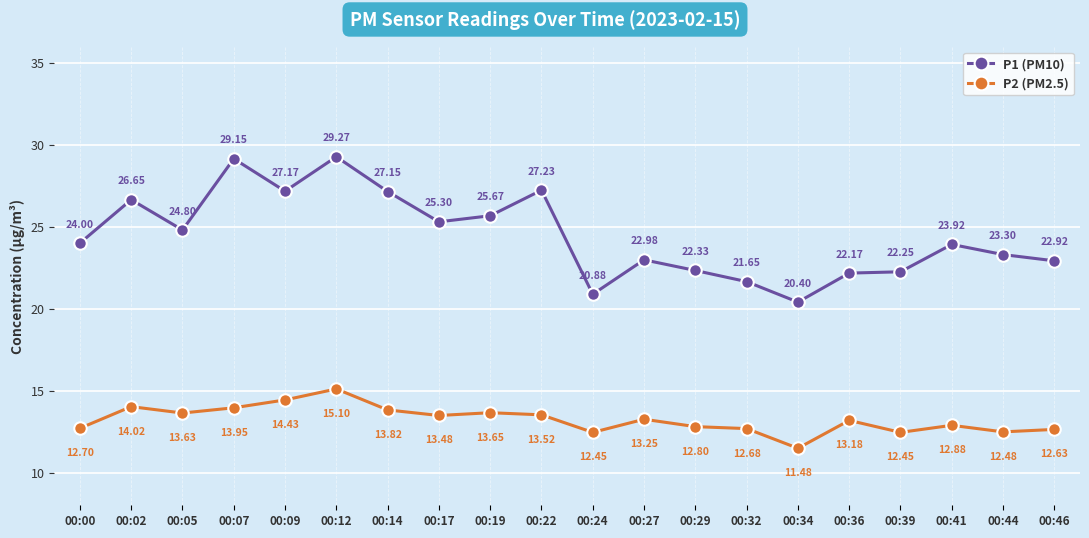

Which series has the largest range (max minus min)?

P1 (PM10)